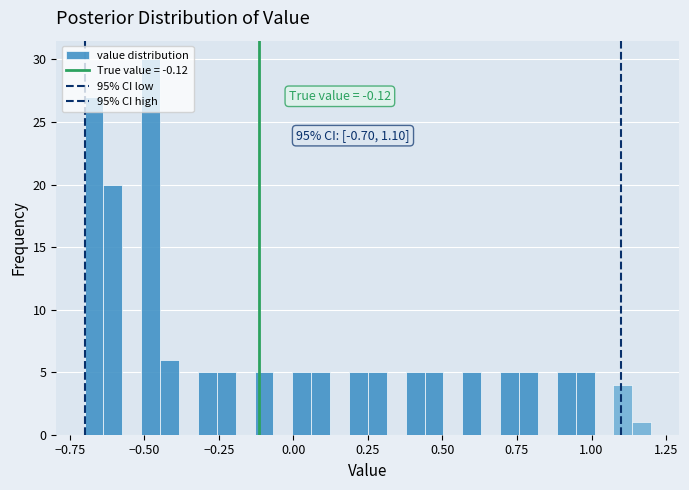

Read against the x-axis, roughly where is the centre of the tallest bar?

-0.50